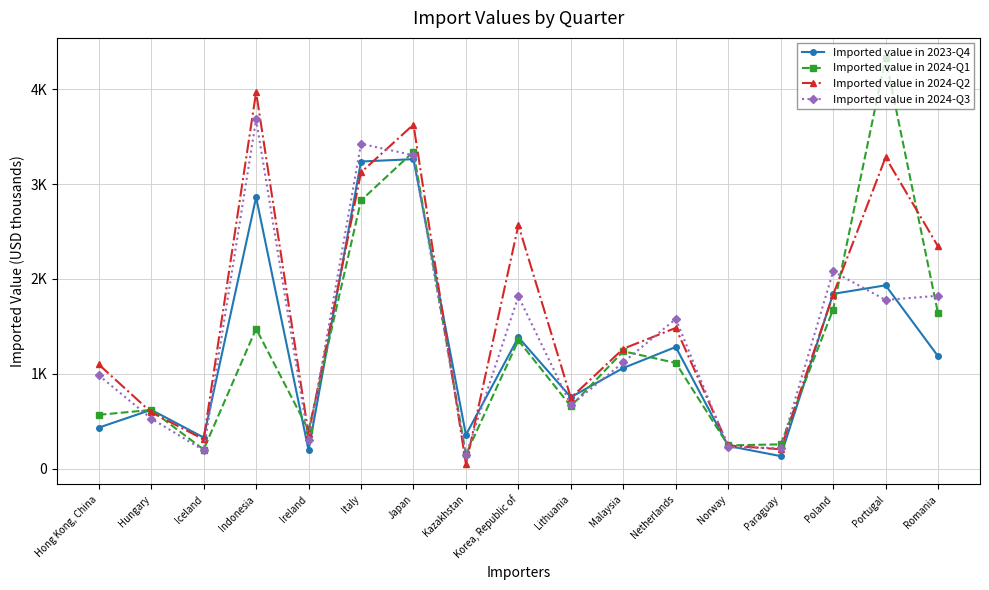

Which has a higher value, Ireland or Lithuania?

Lithuania